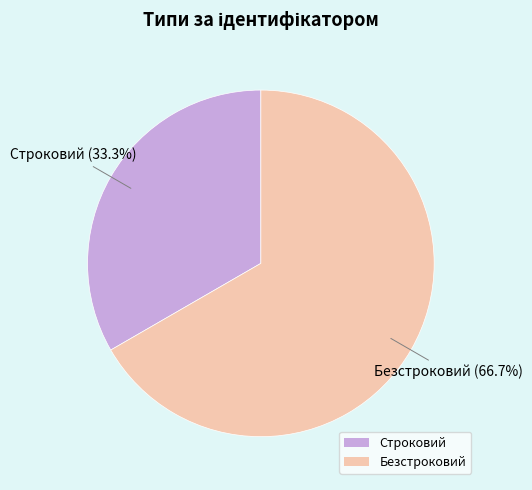

Do Строковий and Безстроковий together represent more than half of the pie?

Yes